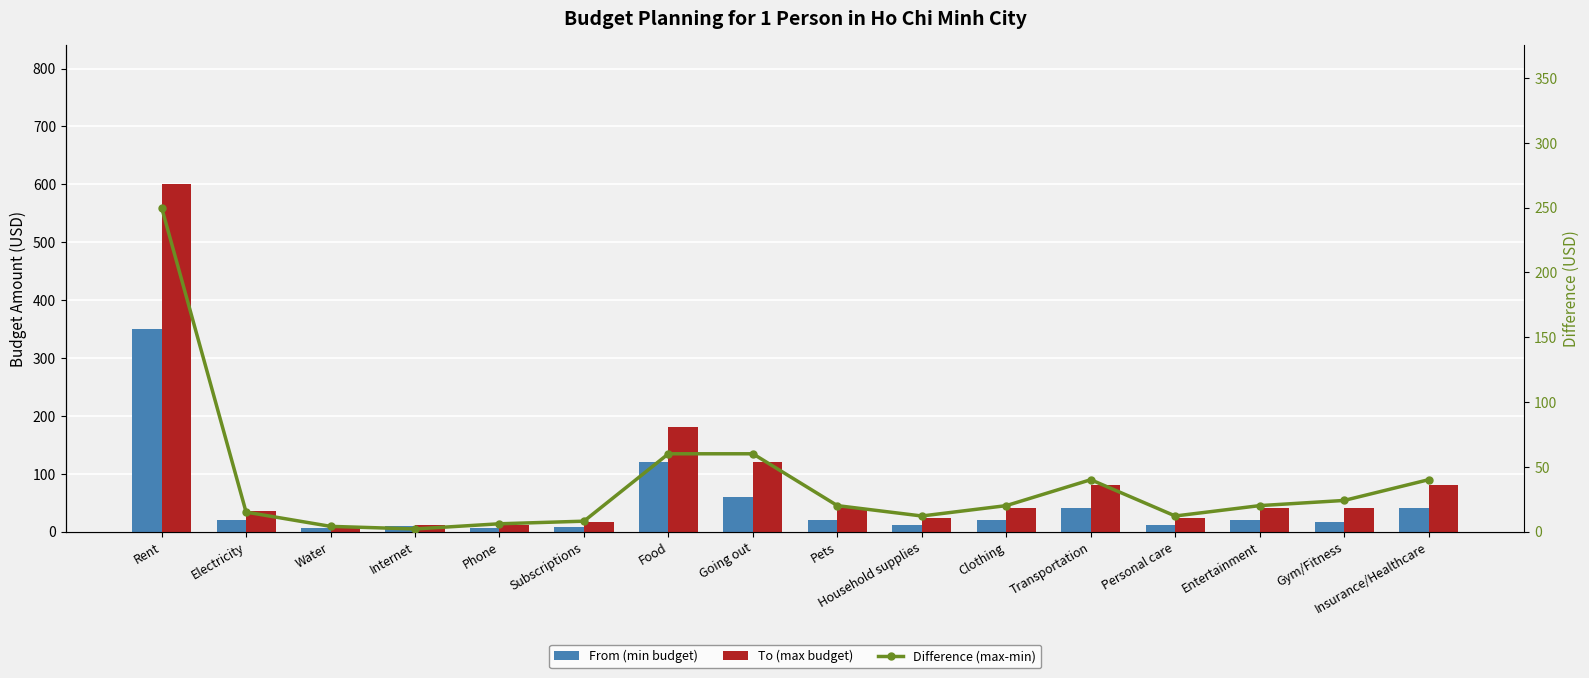

What is the highest value of the Difference (max-min) series?

250